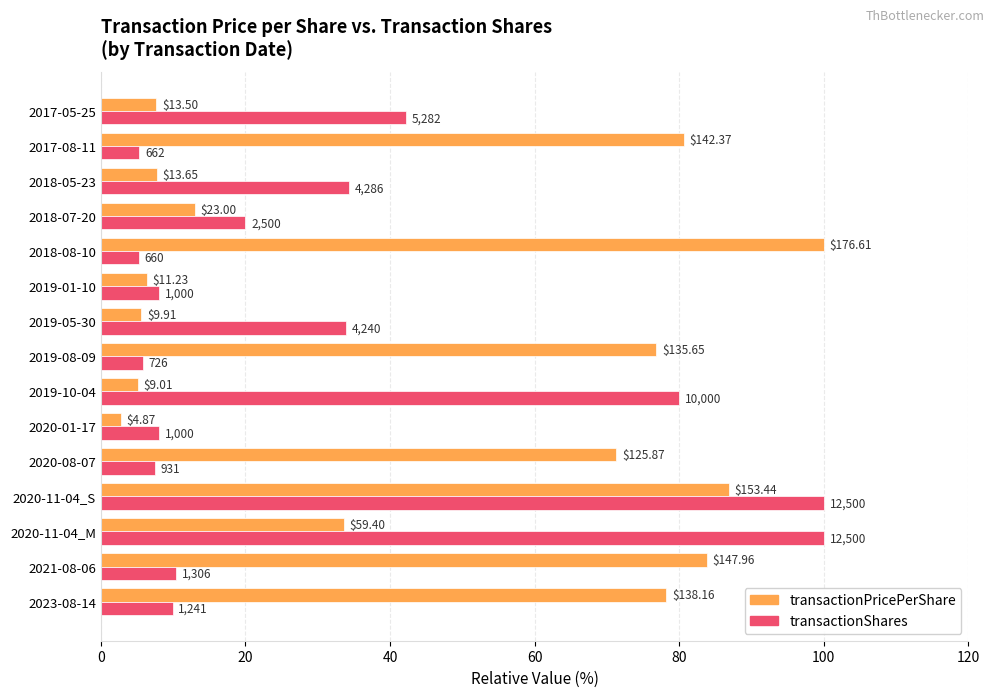

What are all the series names shown in the legend?

transactionPricePerShare, transactionShares